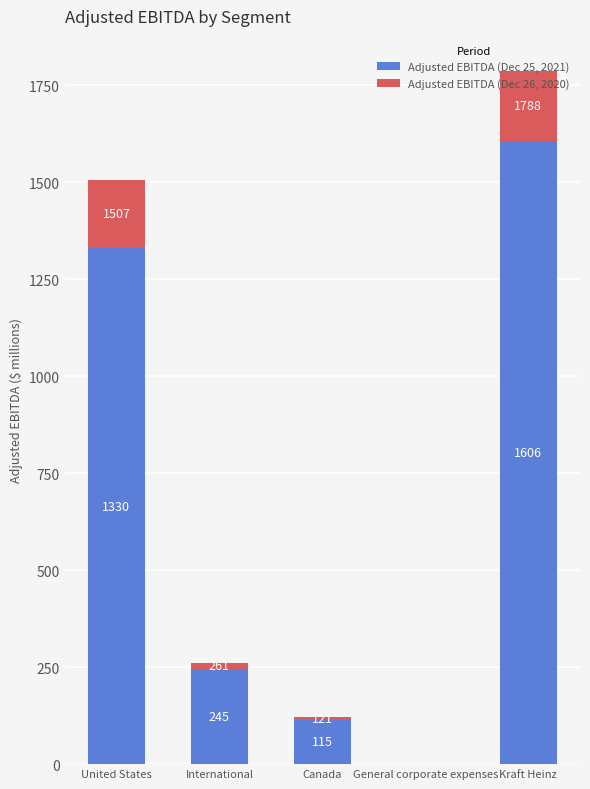

What is the sum of the Adjusted EBITDA (Dec 25, 2021) values at General corporate expenses and United States?

1330